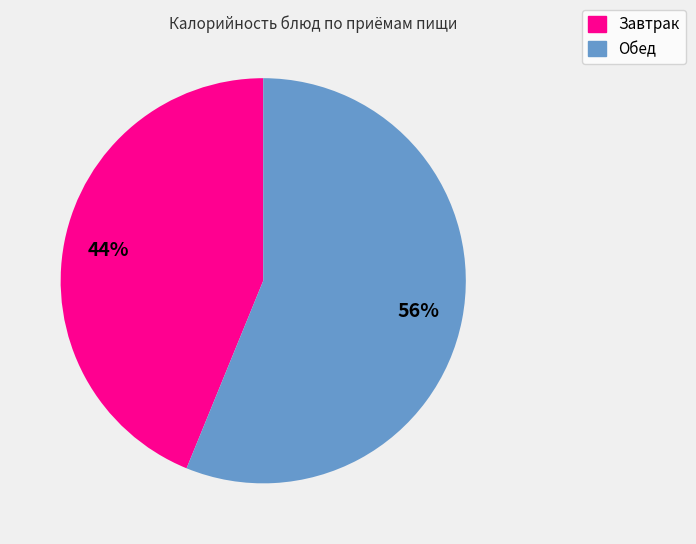

What is the largest slice in the pie chart?

Обед